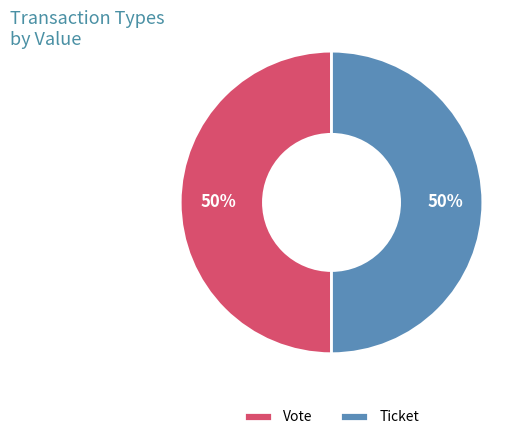

True or false: Vote accounts for 92% of the total.

False